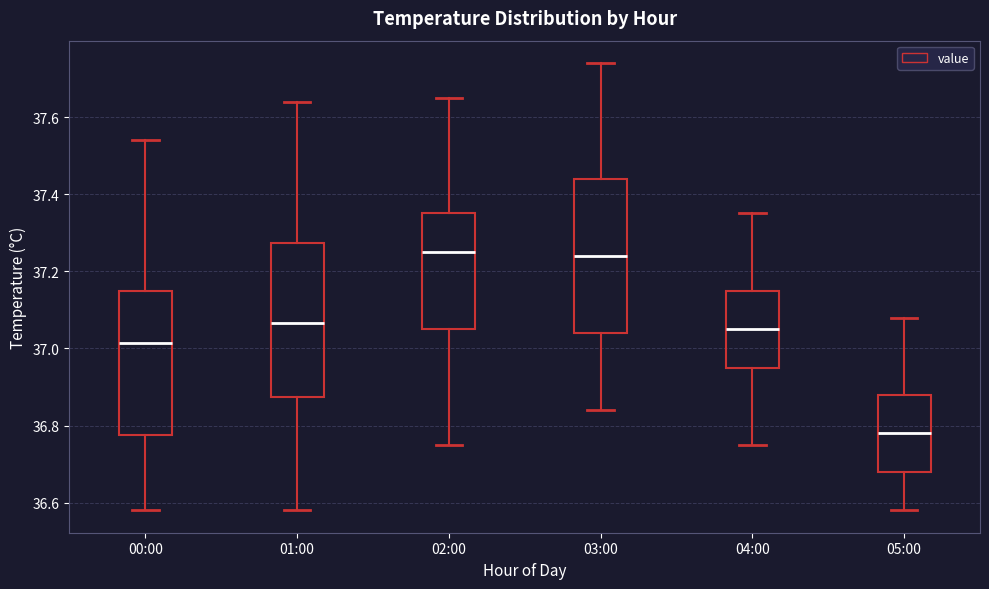

Where is the lower edge of the box for 05:00 on the y-axis? The values are not printed on the chart, so give them approximately, as read against the axis.

36.68